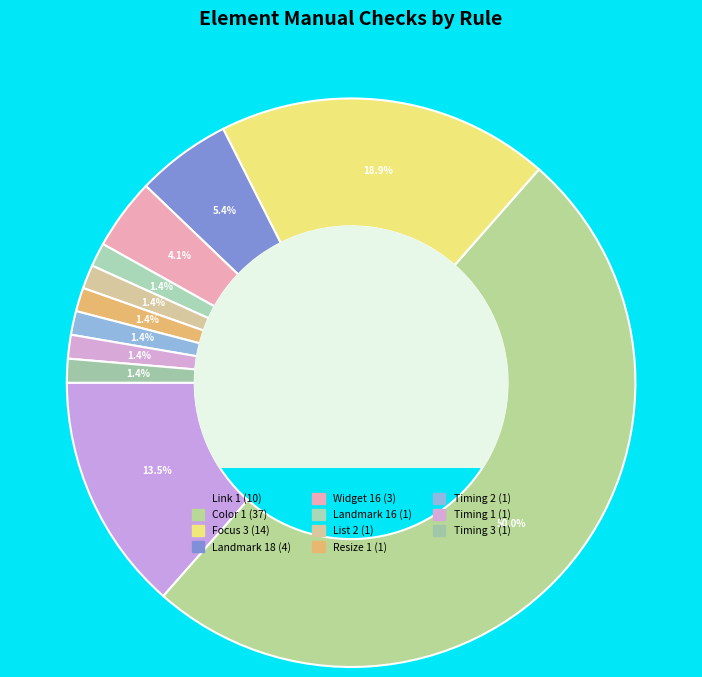

How many segments does this pie chart have?

11